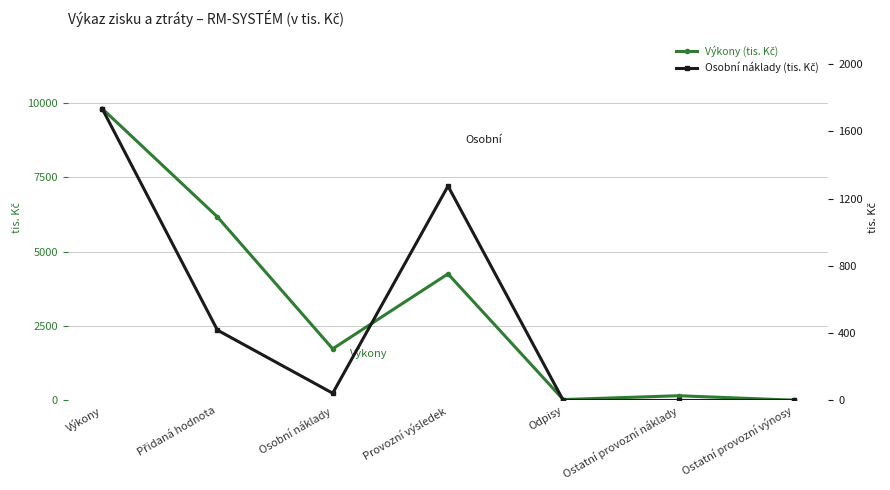

True or false: Výkony (tis. Kč) and Osobní náklady (tis. Kč) intersect in this chart.

False